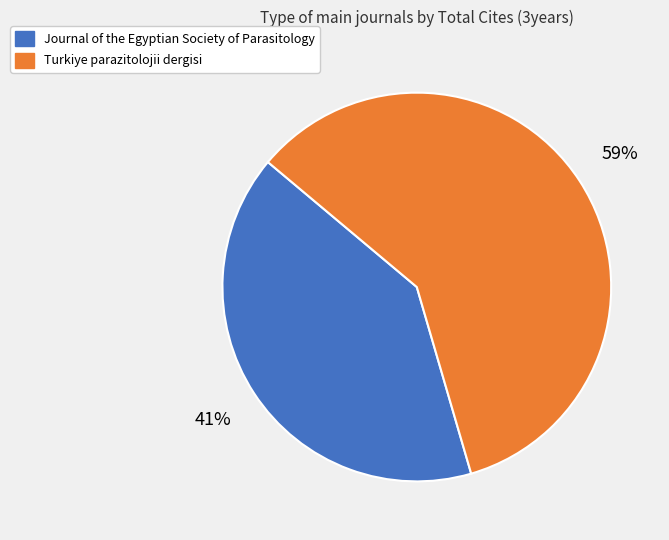

Which slice is the largest?

Turkiye parazitolojii dergisi